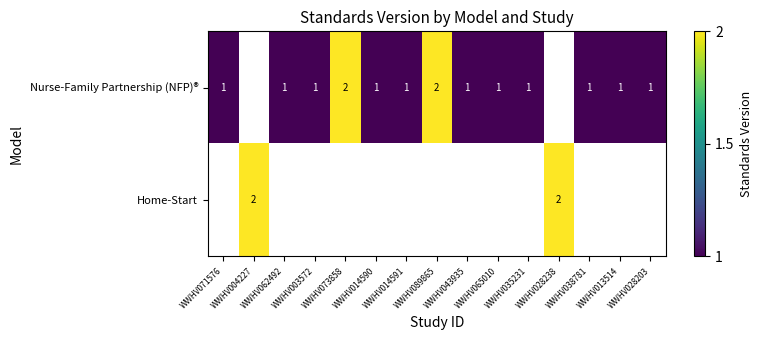

Between WWHV035231 and WWHV004227, which is larger?

WWHV004227